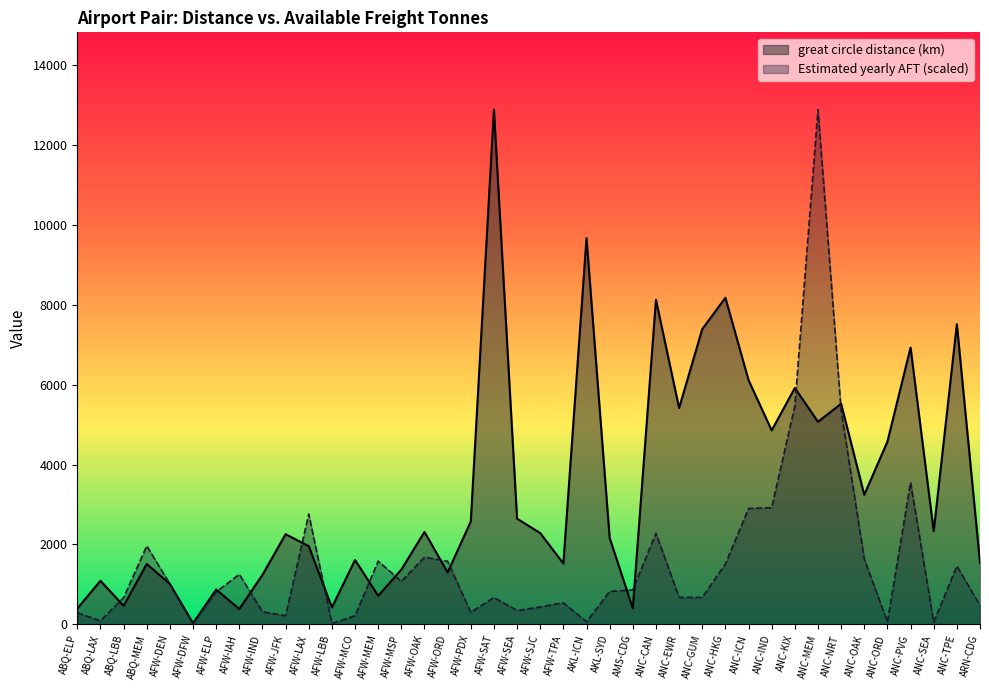

List the series in order of their peak value, highest first.

great circle distance (km), Estimated yearly AFT (freight tonnes)